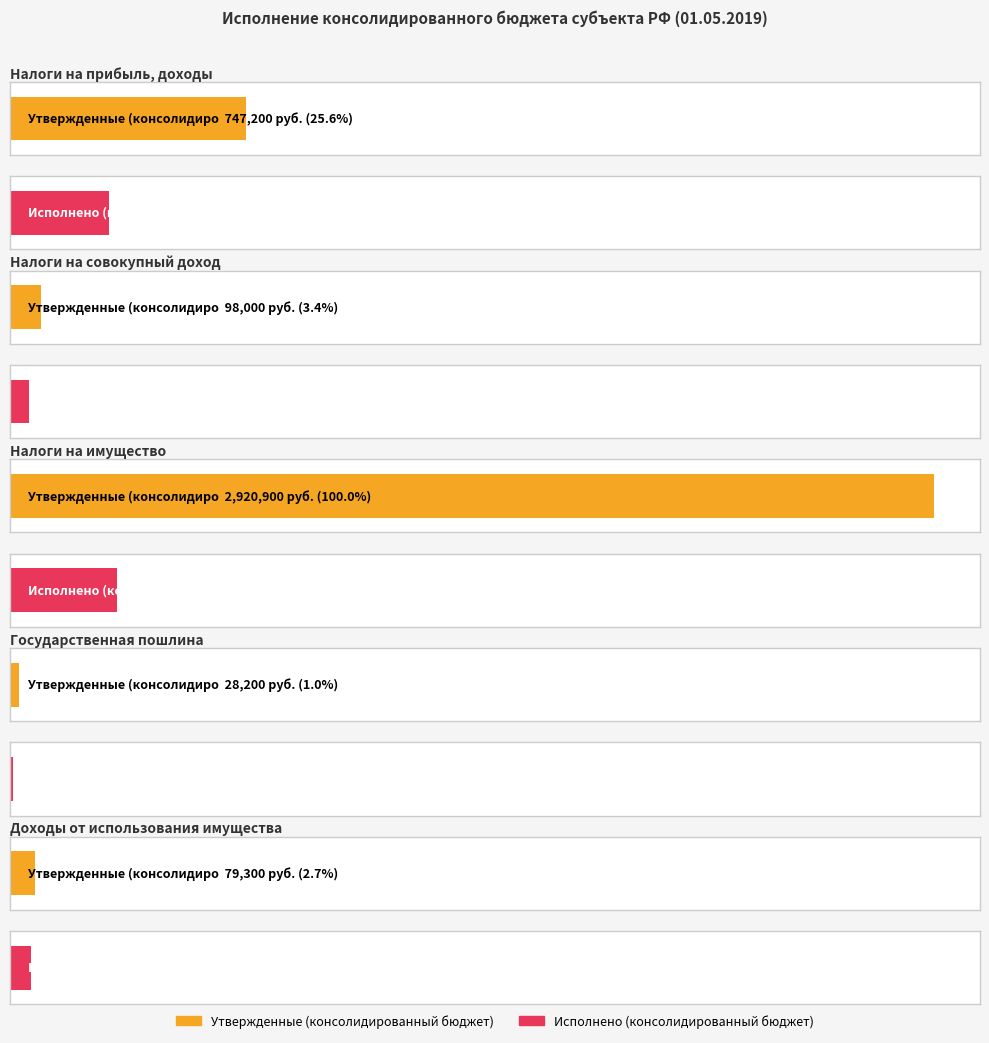

Which category has the highest value in the Утвержденные (консолидированный бюджет) series?

Налоги на имущество